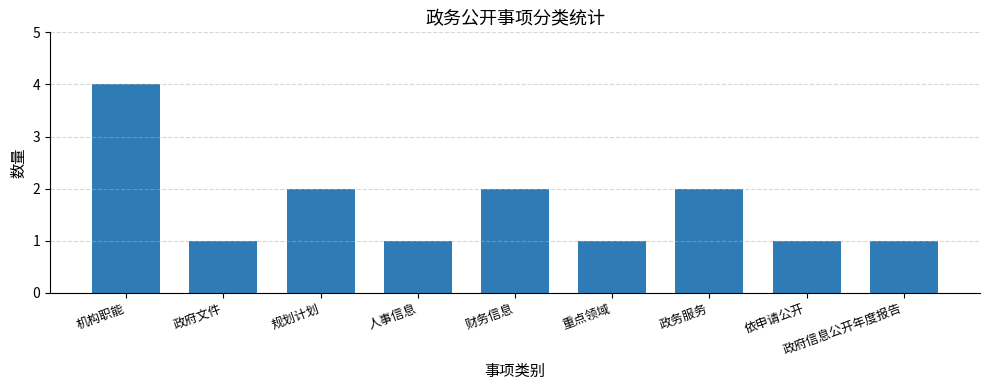

Are the bars horizontal?

No